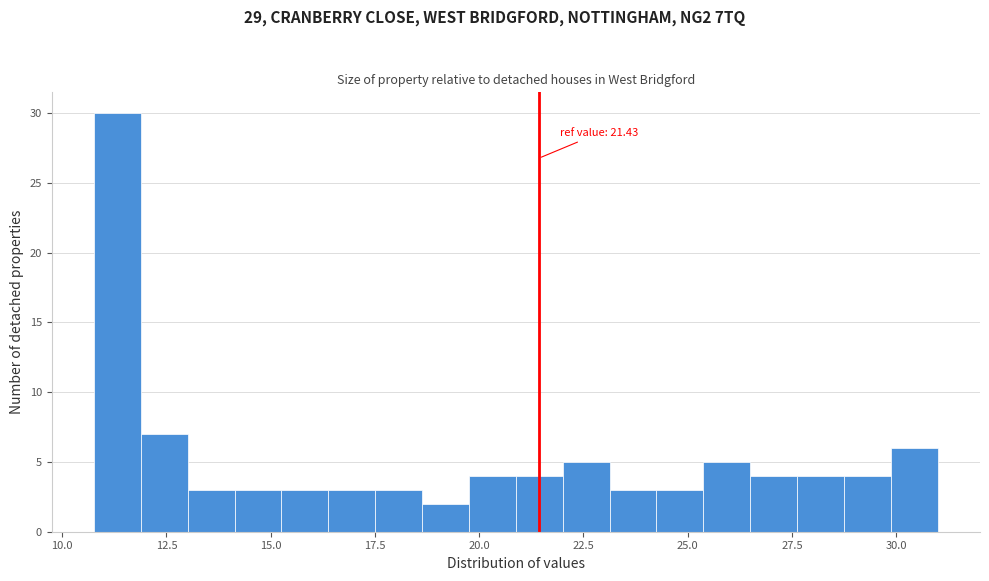

Around what value on the x-axis is the tallest bar? Give the approximate position of its centre, as read against the axis.

11.5